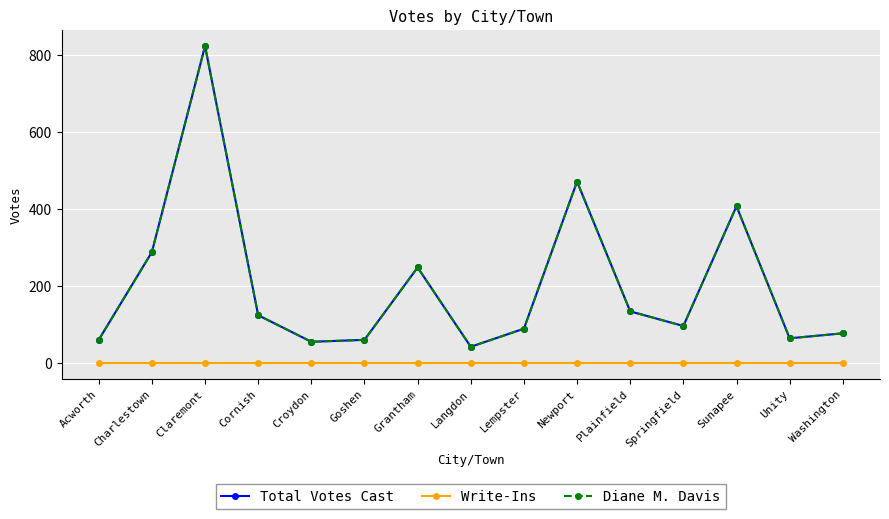

Does the chart have visible grid lines?

Yes